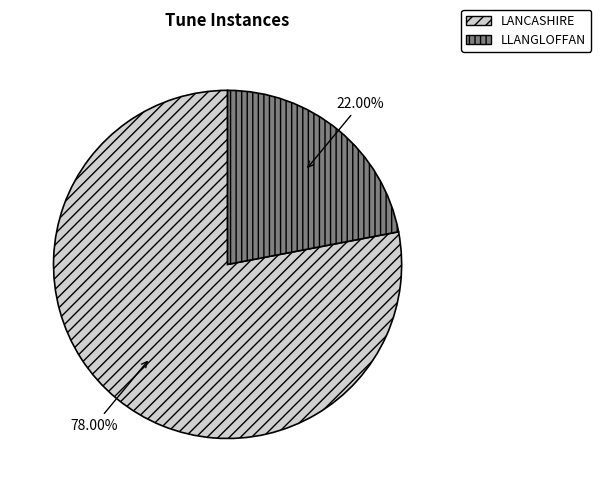

What percentage is the LLANGLOFFAN slice, to the nearest percent?

22%